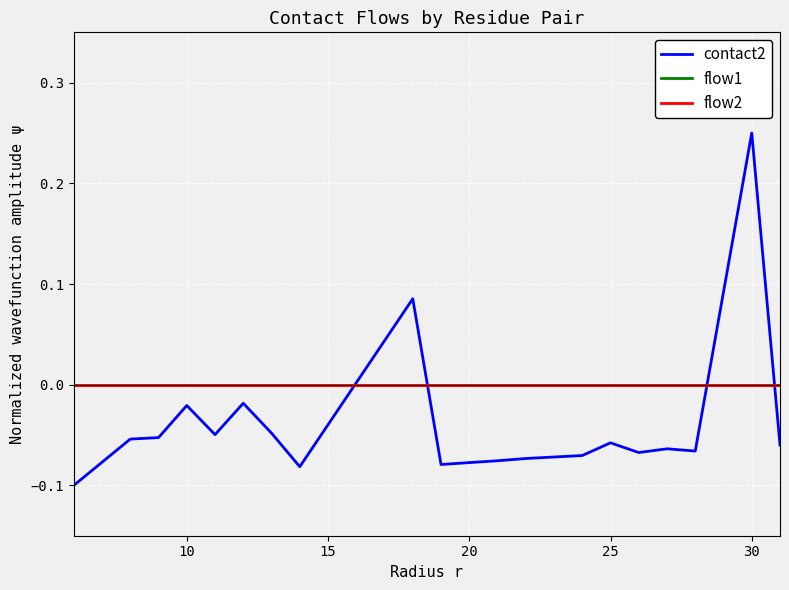

Reading left to right, transcribe all the data shown in this chart.

contact2: -0.1	-0.1	-0.1	-0.0	-0.0	-0.0	-0.0	-0.1	0.1	-0.1	-0.1	-0.1	-0.1	-0.1	-0.1	-0.1	-0.1	-0.1	0.2	-0.1
flow1: 0.0	0.0	0.0	0.0	0.0	0.0	0.0	0.0	0.0	0.0	0.0	0.0	0.0	0.0	0.0	0.0	0.0	0.0	0.0	0.0
flow2: 0.0	0.0	0.0	0.0	0.0	0.0	0.0	0.0	0.0	0.0	0.0	0.0	0.0	0.0	0.0	0.0	0.0	0.0	0.0	0.0